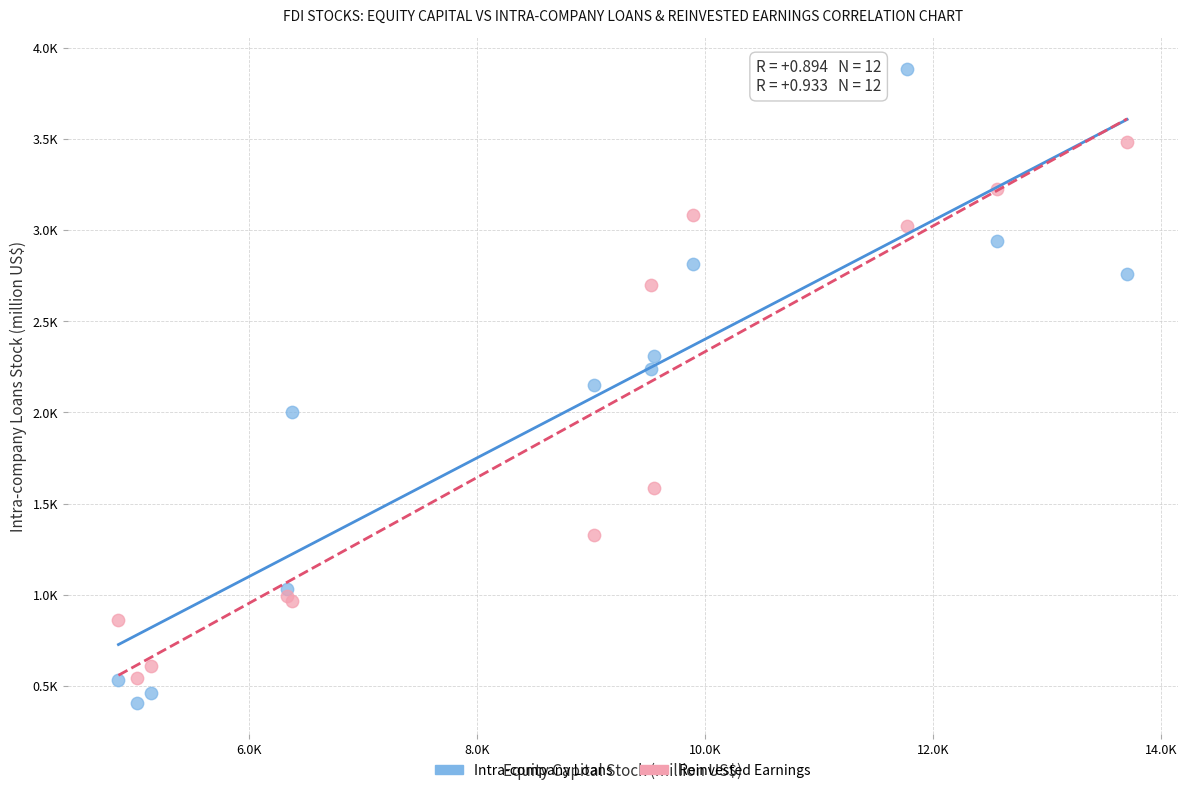

Which series reaches the minimum Y coordinate?

Intra-company Loans